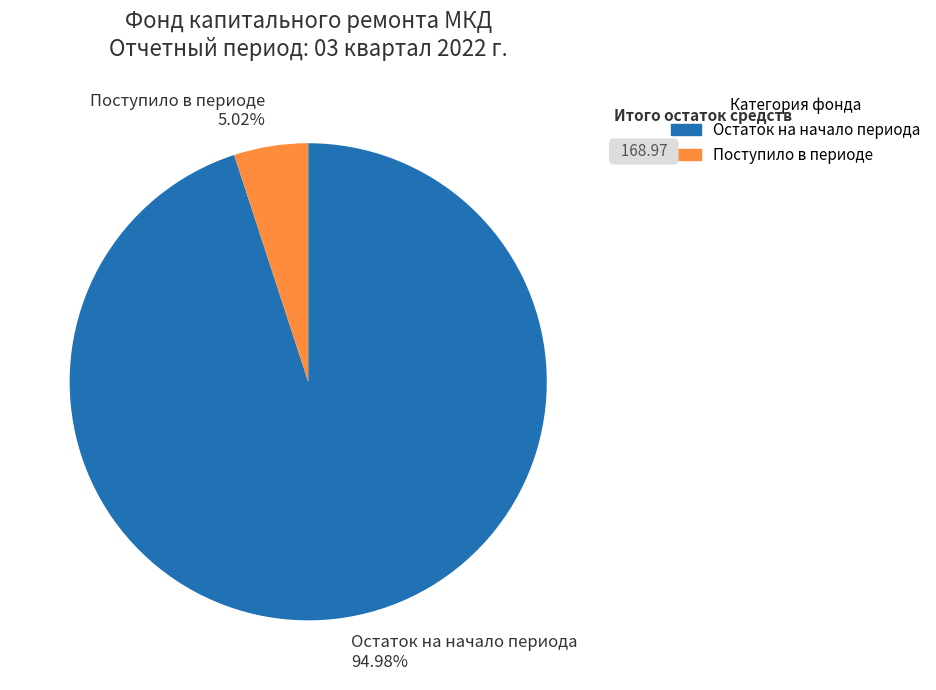

Is there any slice that represents more than half of the pie?

Yes